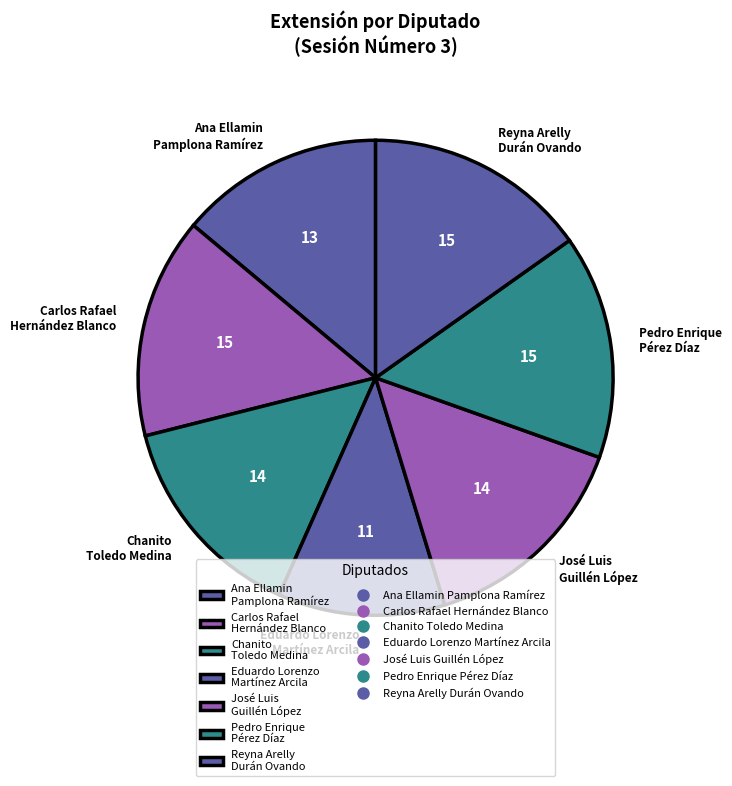

The Eduardo Lorenzo Martínez Arcila slice represents 18% of the pie. True or false?

False